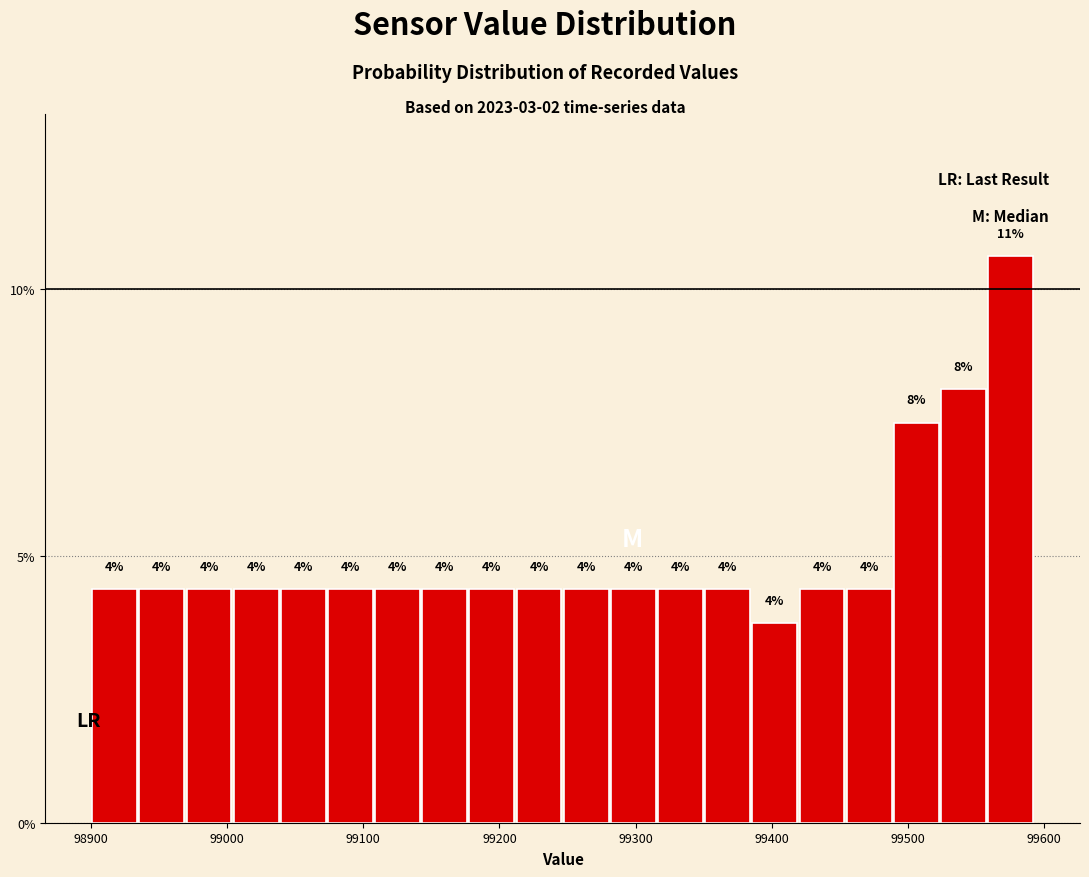

Read against the x-axis, roughly where is the centre of the tallest bar?

99580